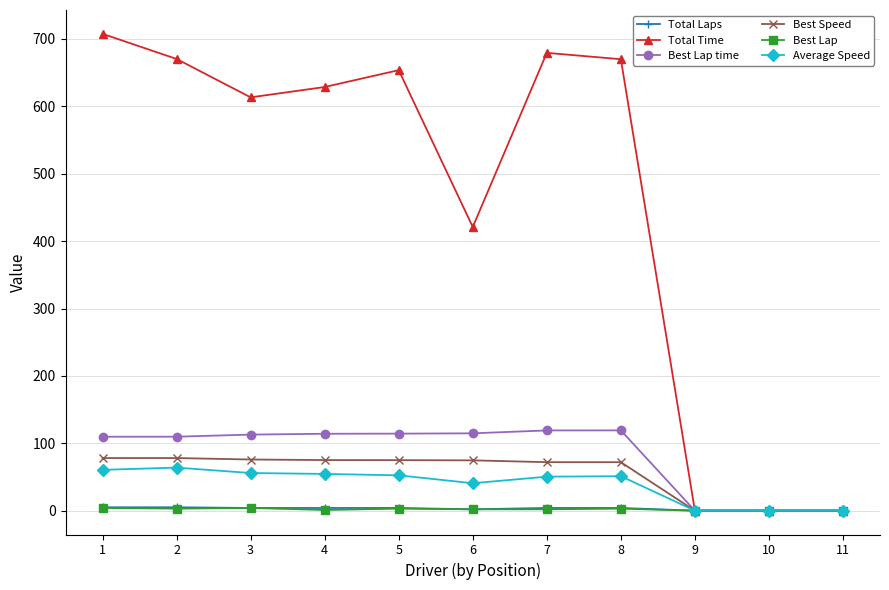

What is the greatest value displayed?

707.6